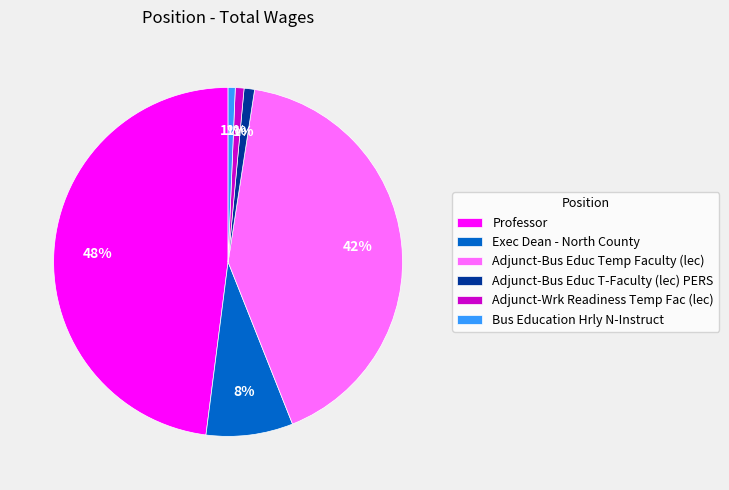

What is the largest slice in the pie chart?

Professor